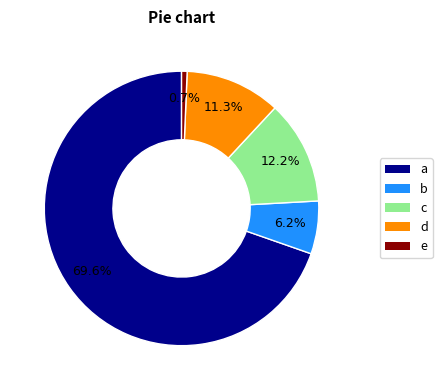

Does any single category account for the majority?

Yes